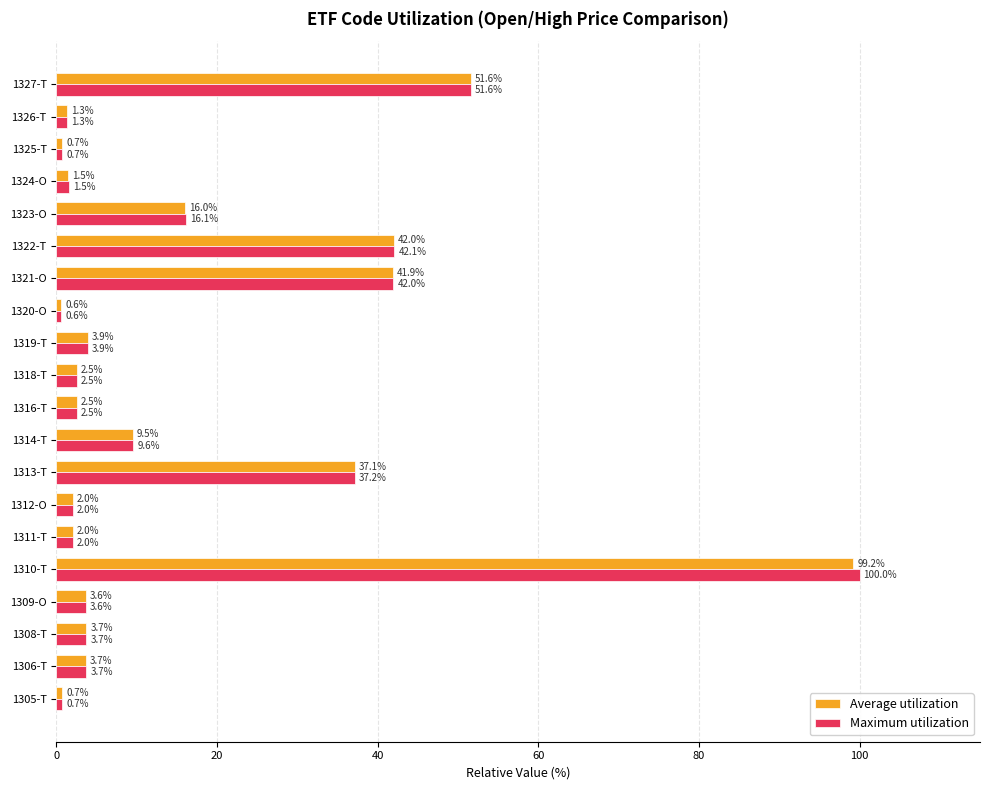

What is the greatest value displayed?

100.0